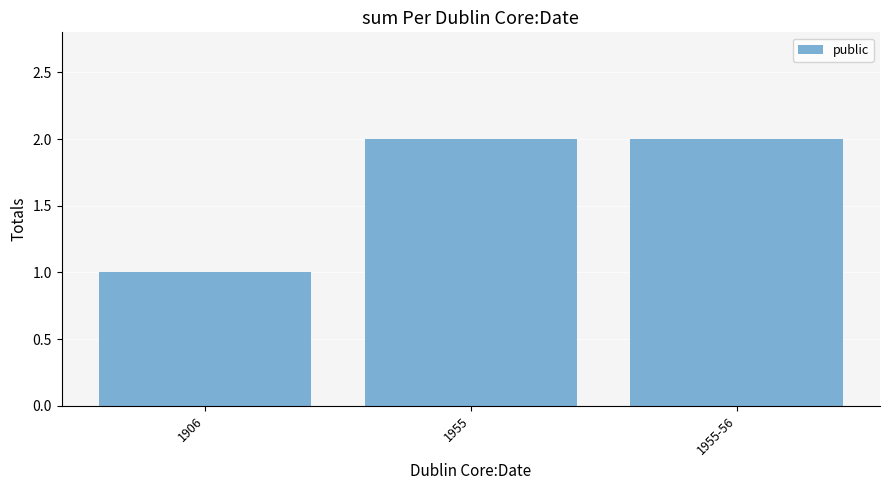

Reading left to right, what are all the values shown in this chart?

1906=1	1955=2	1955-56=2